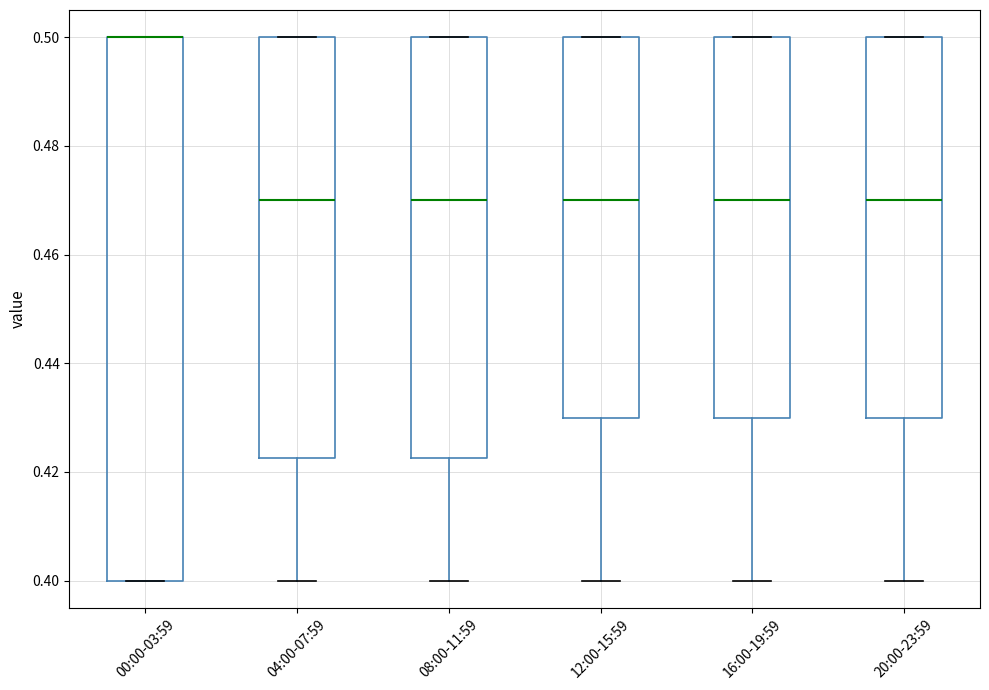

Where is the lower edge of the box for 00:00-03:59 on the y-axis? The values are not printed on the chart, so give them approximately, as read against the axis.

0.400